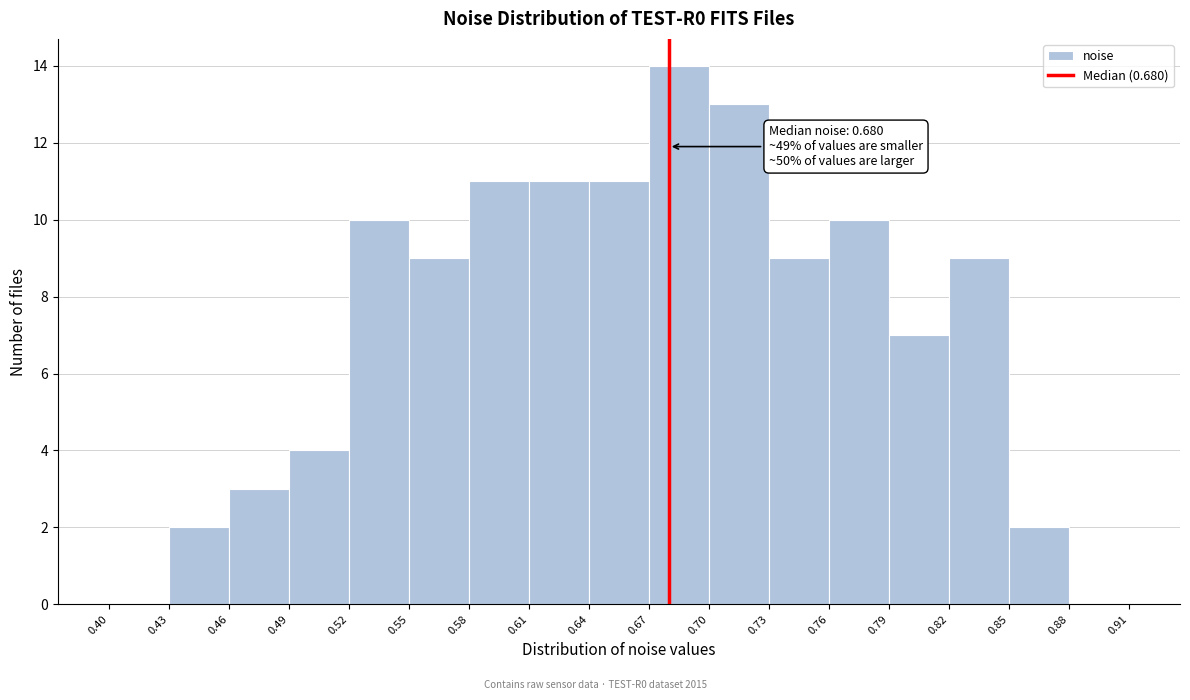

Over which range of the x-axis is the bar tallest?

0.67 to 0.70